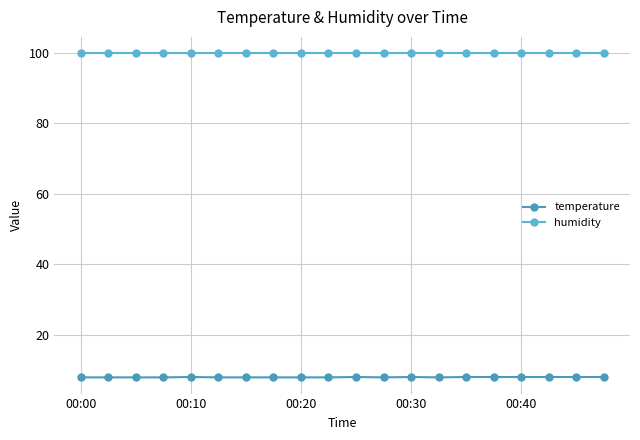

At how many categories does at least one series exceed 73?

20